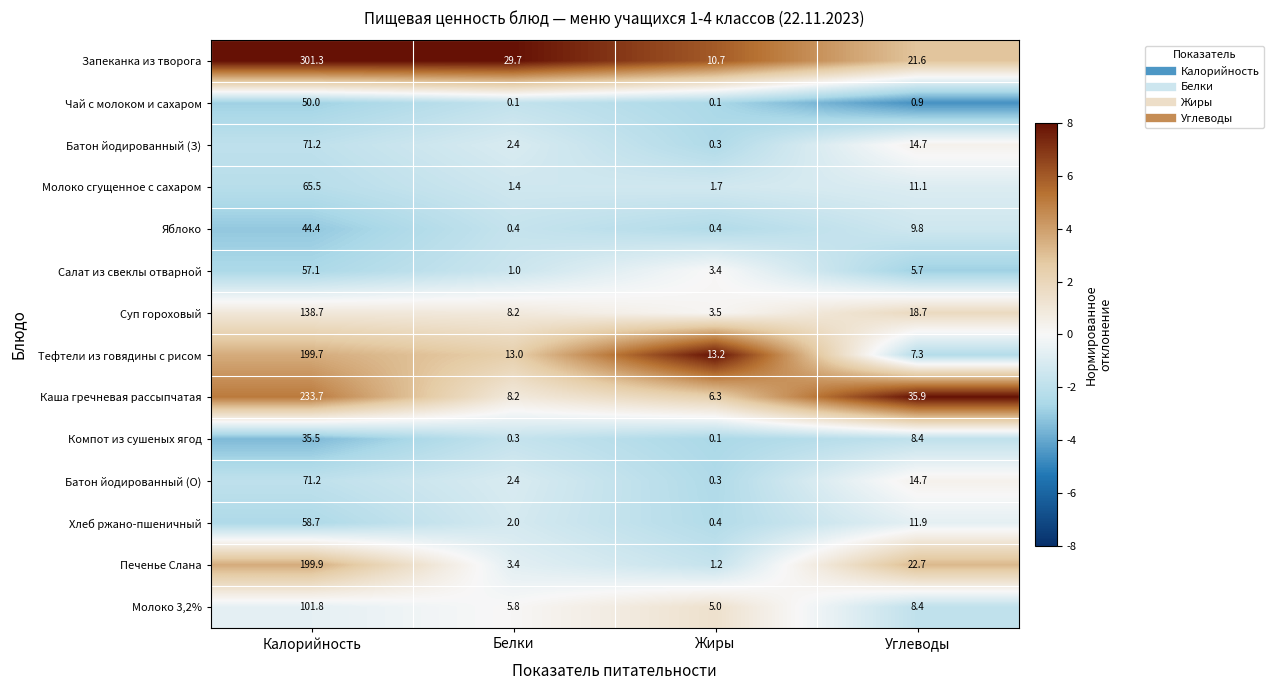

At how many categories does at least one series exceed 2?

4